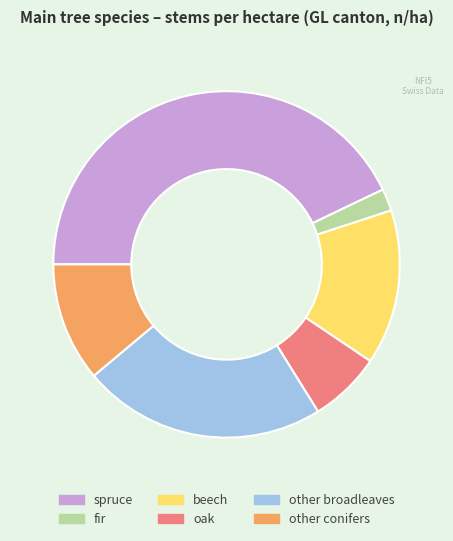

What is the largest slice in the pie chart?

spruce